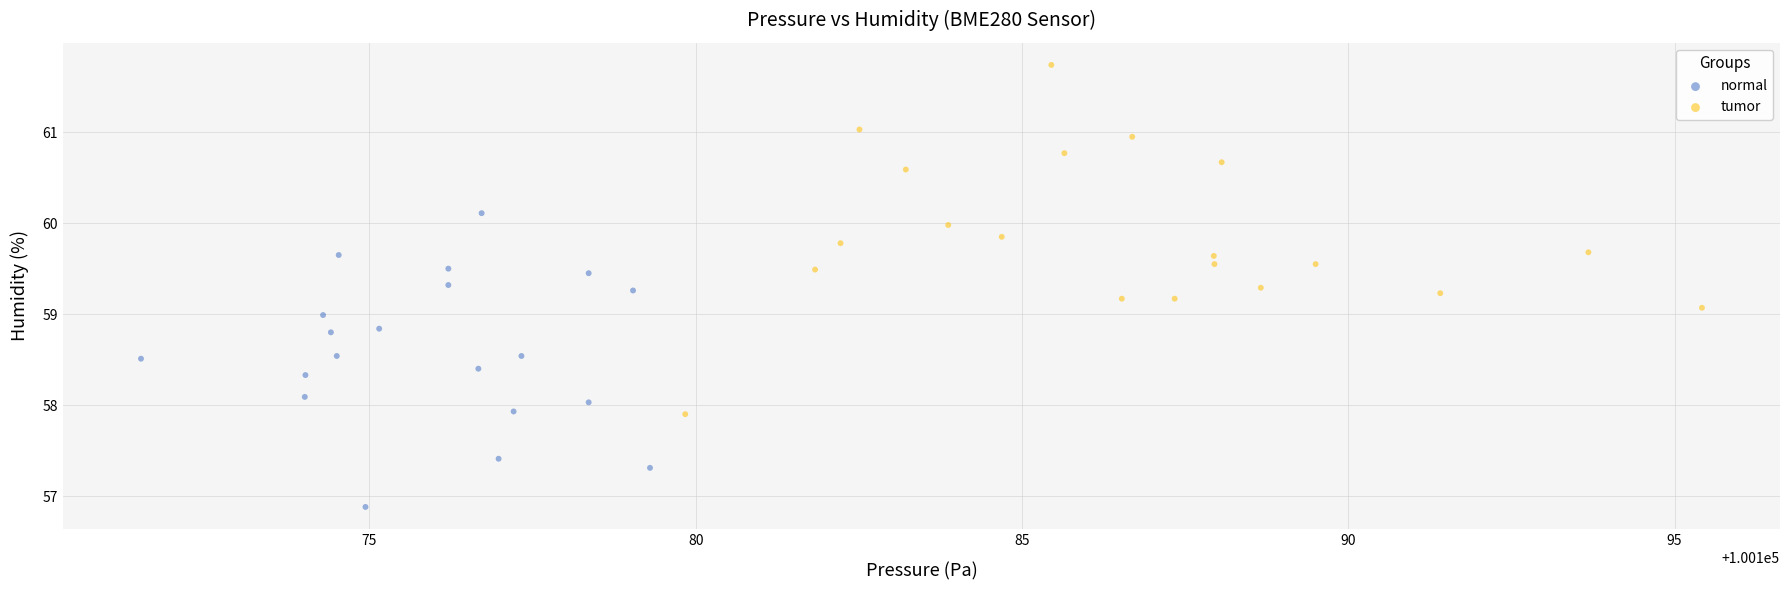

Which series reaches the maximum Y coordinate?

tumor